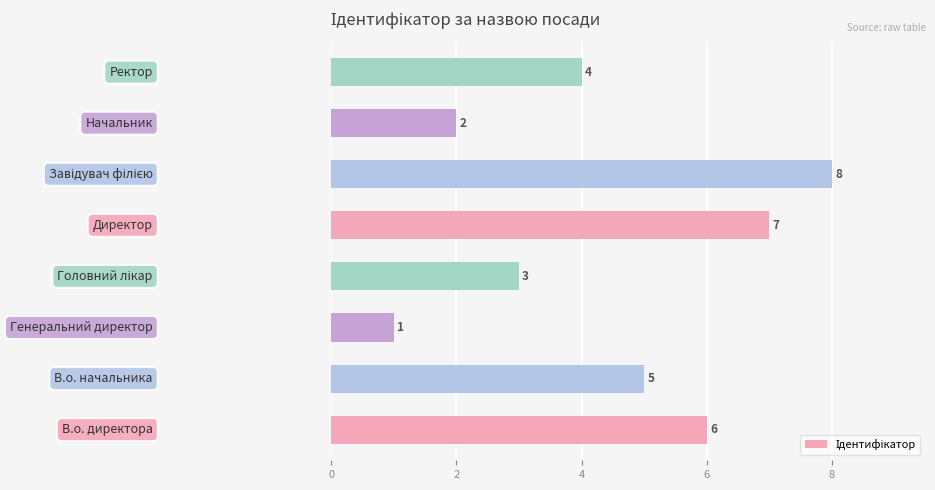

Count the values in the range 3 to 7.

5